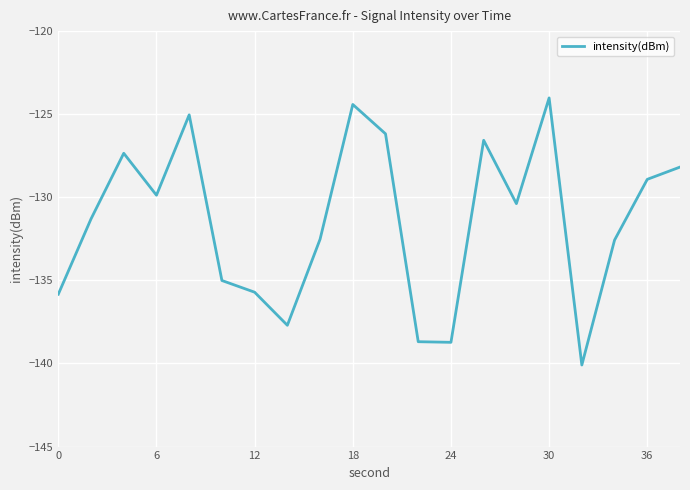

What is the difference between the maximum and minimum values?

16.1